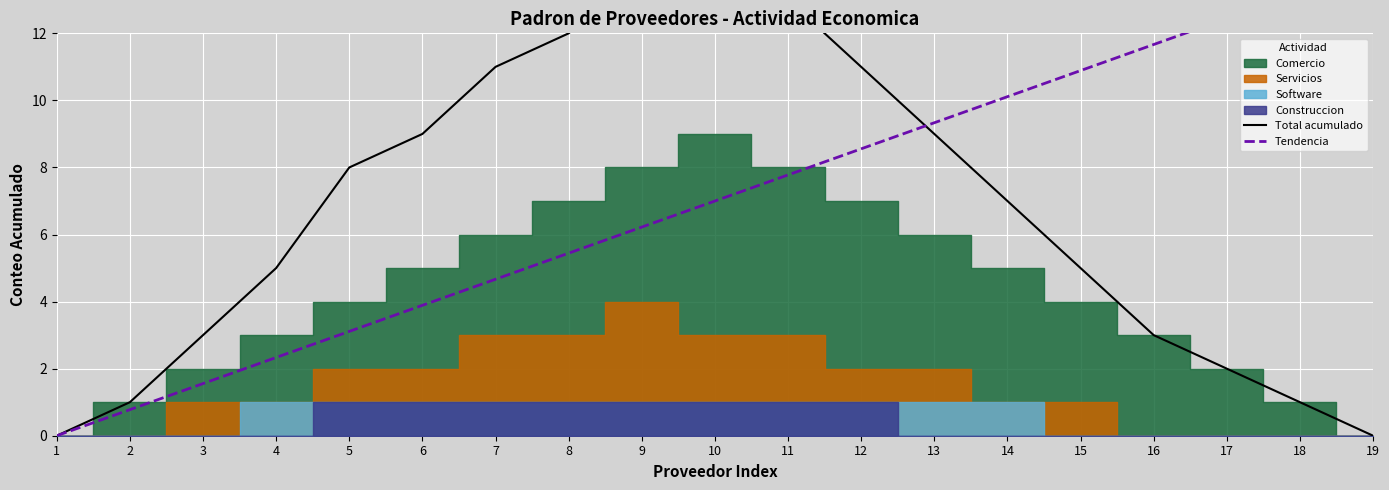

List the labels in order of Total acumulado value, largest first.

9, 10, 11, 8, 7, 12, 6, 13, 5, 14, 4, 15, 3, 16, 17, 2, 18, 1, 19